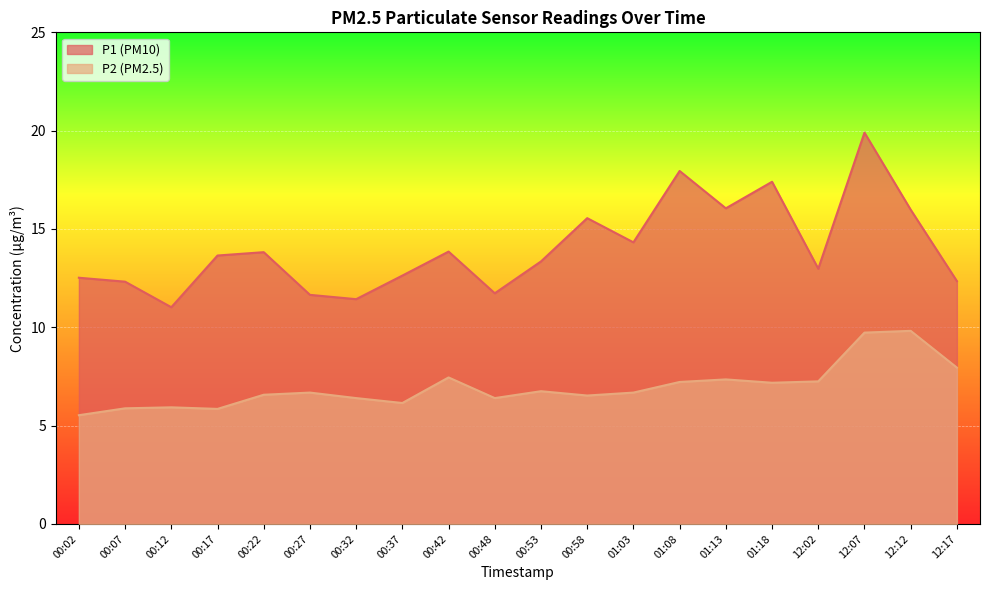

What is the sum of the P2 values at 00:22 and 00:12?

12.5